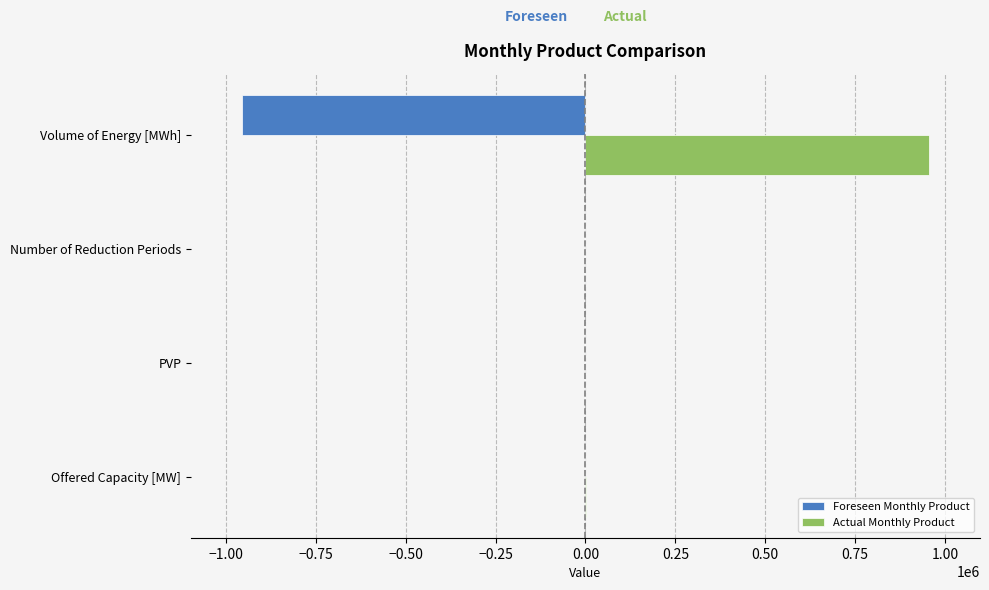

Which series has the largest total across all categories?

Actual Monthly Product